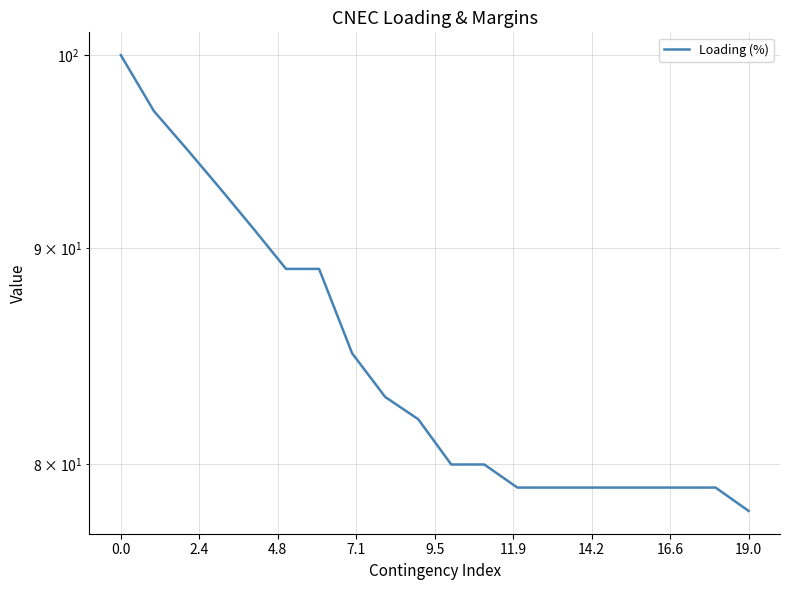

Is it true that the value at 19 is 78?

True